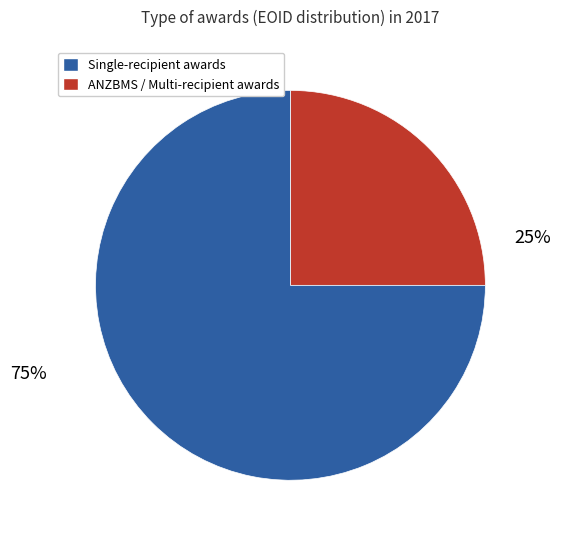

To the nearest percent, what is the difference between the largest and smallest slice percentages?

50%